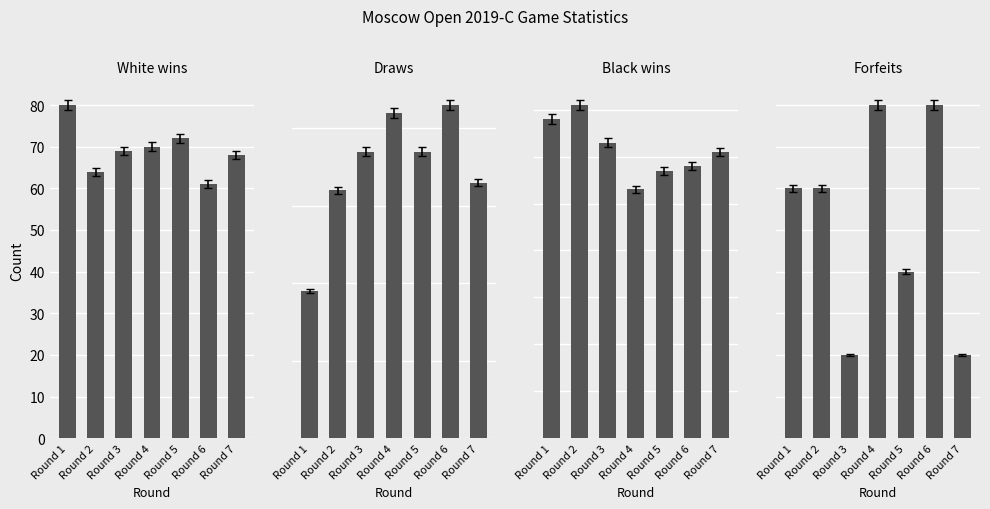

Which series has the largest range (max minus min)?

Draws